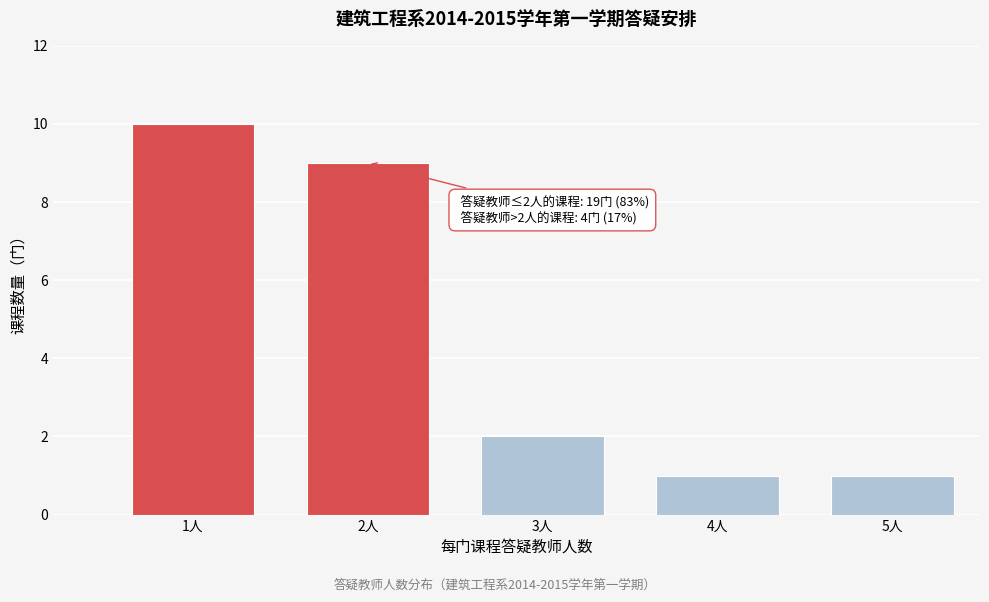

Reading right to left, extract all data points from this chart.

5人=1	4人=1	3人=2	2人=9	1人=10